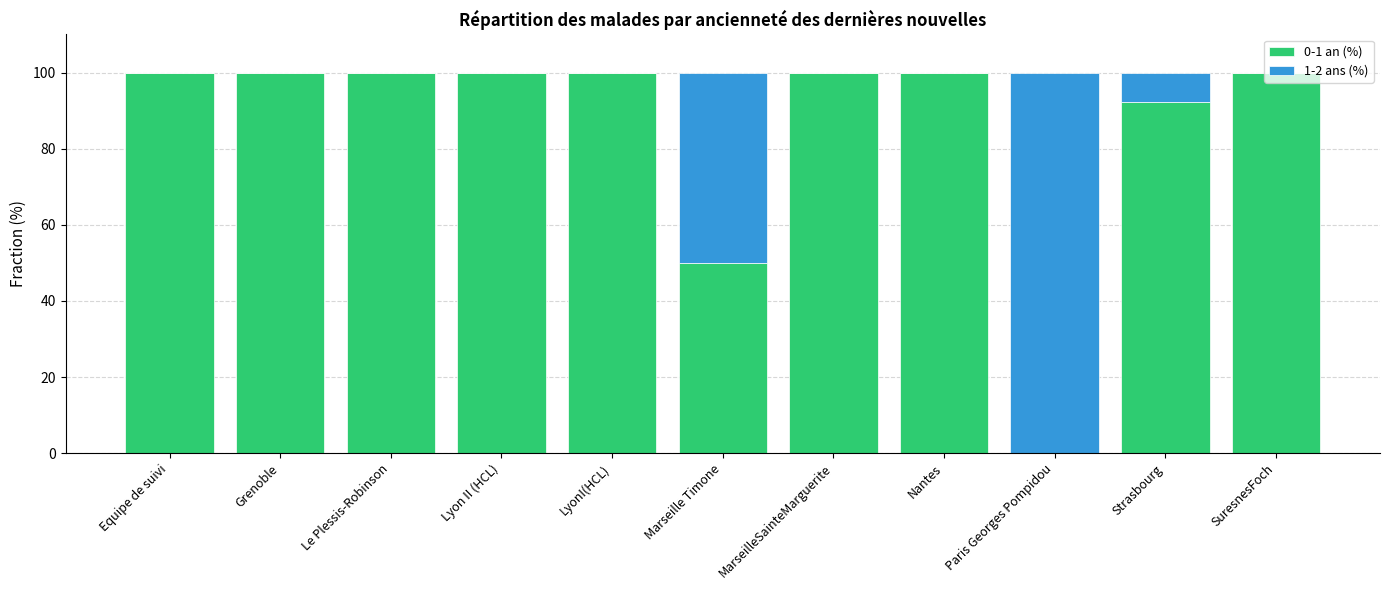

What is the total value across all series at MarseilleSainteMarguerite?

100.0